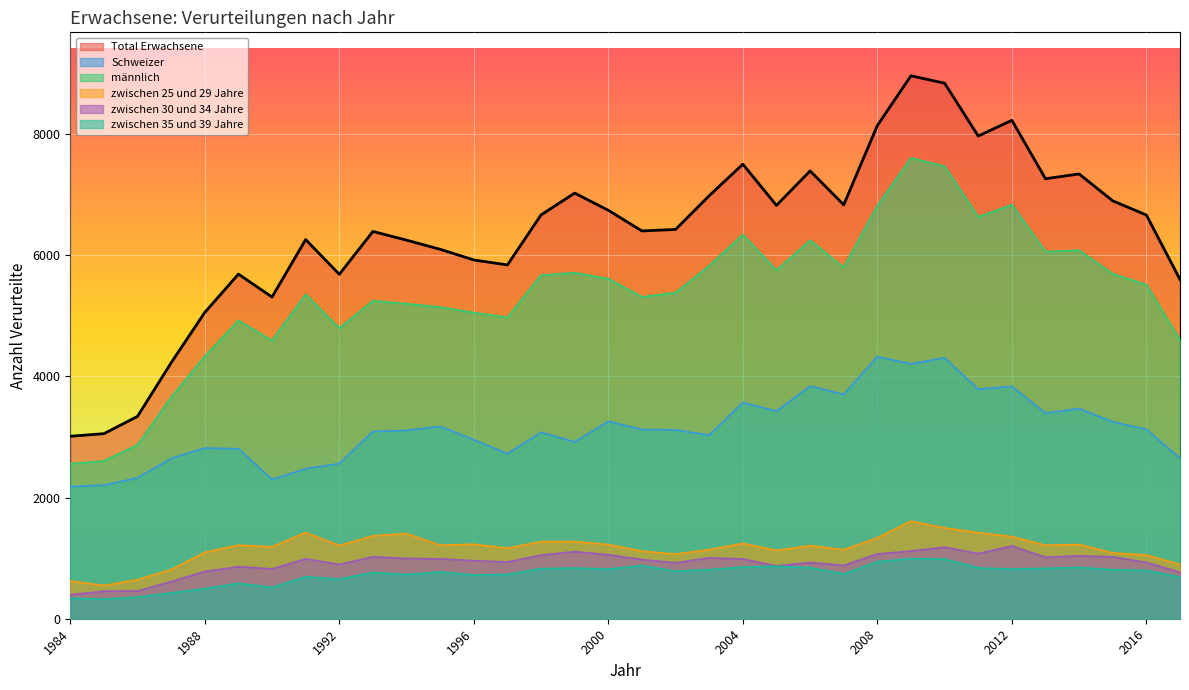

What is the value of the Schweizer point at the 4th from the left?

2646